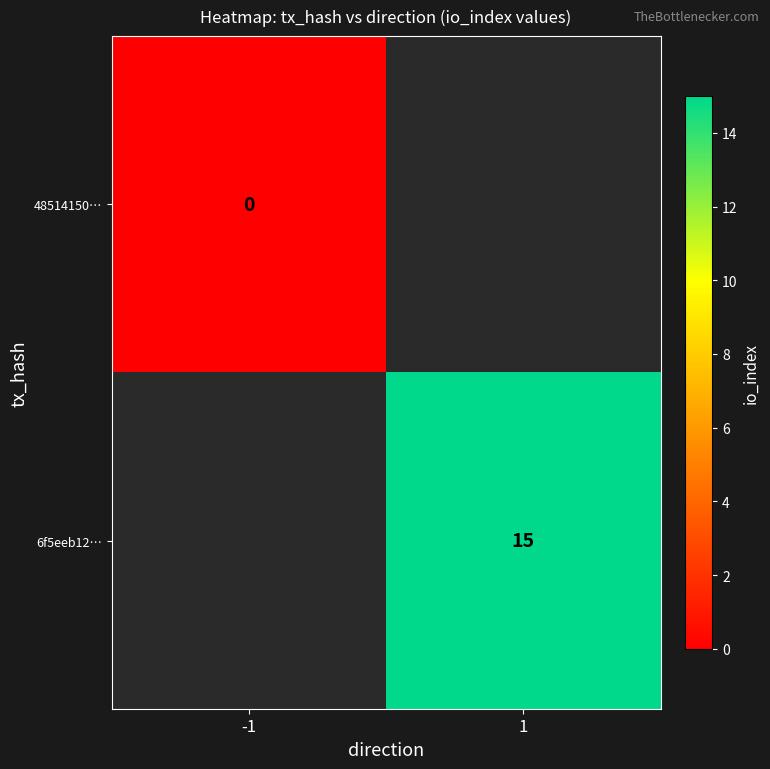

The 6f5eeb12… series shows 15 at 1. True or false?

True